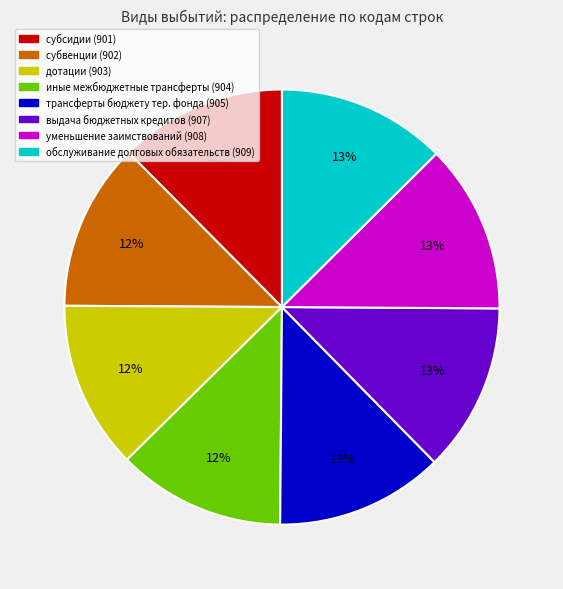

To the nearest percent, what is the average slice percentage?

12%